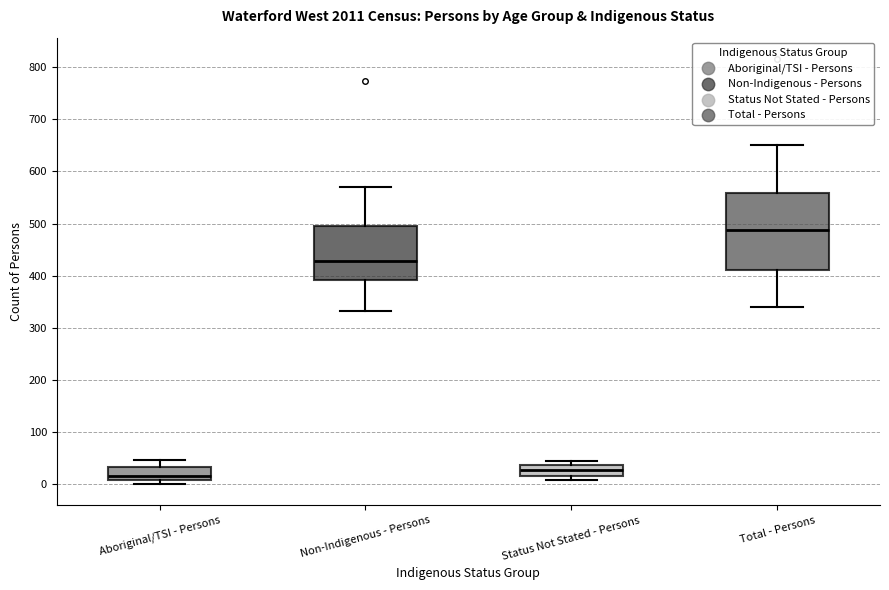

Which box's median line is the highest?

Total - Persons